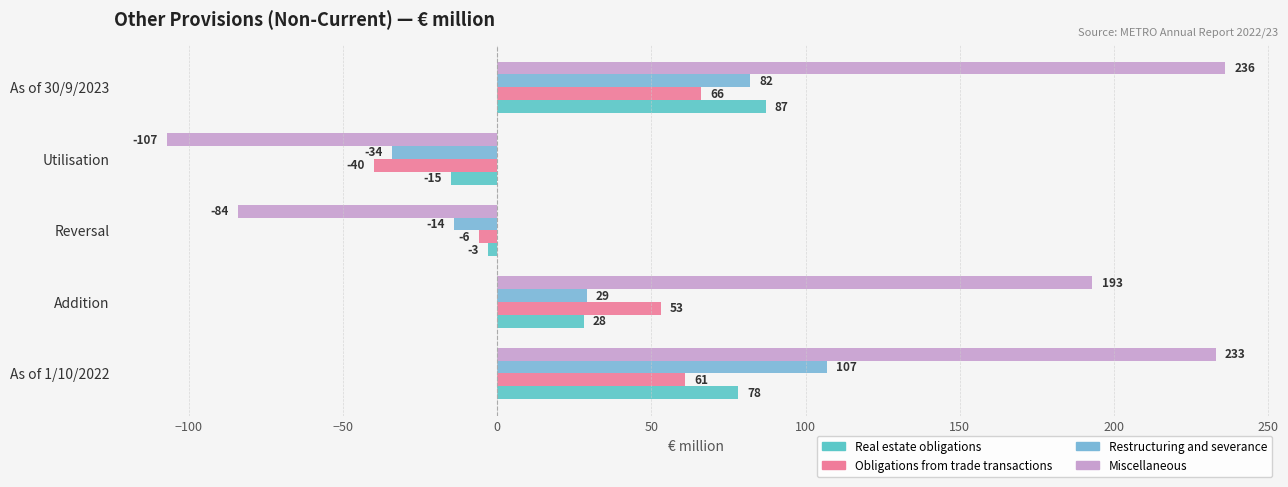

How many categories are shown in the chart?

5